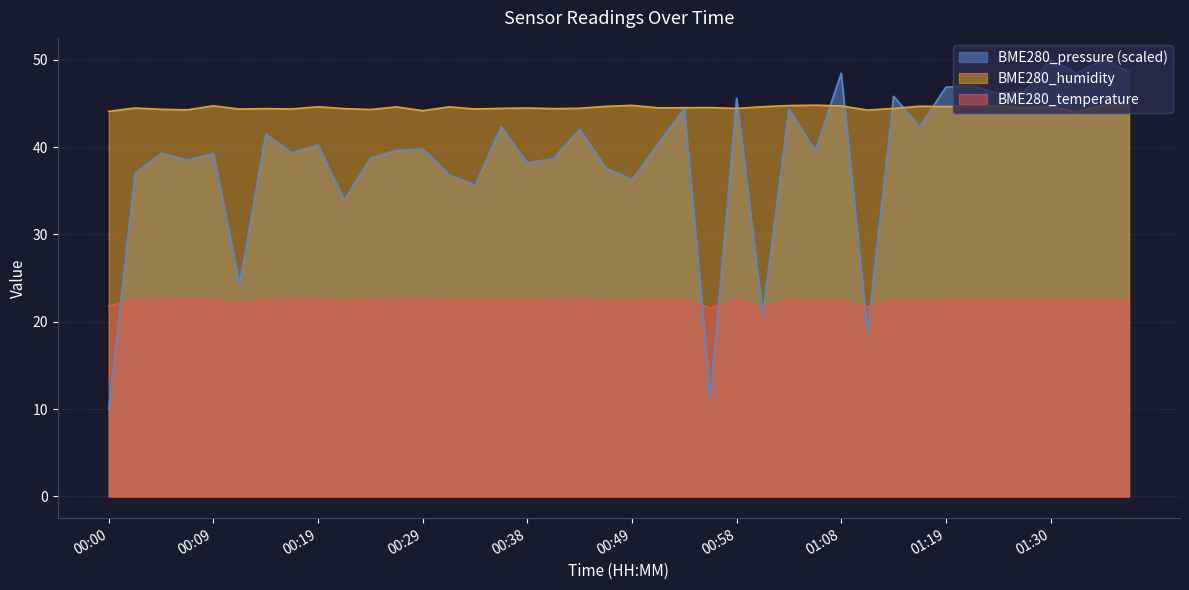

How many intersections are there between BME280_temperature and BME280_pressure_norm?

7